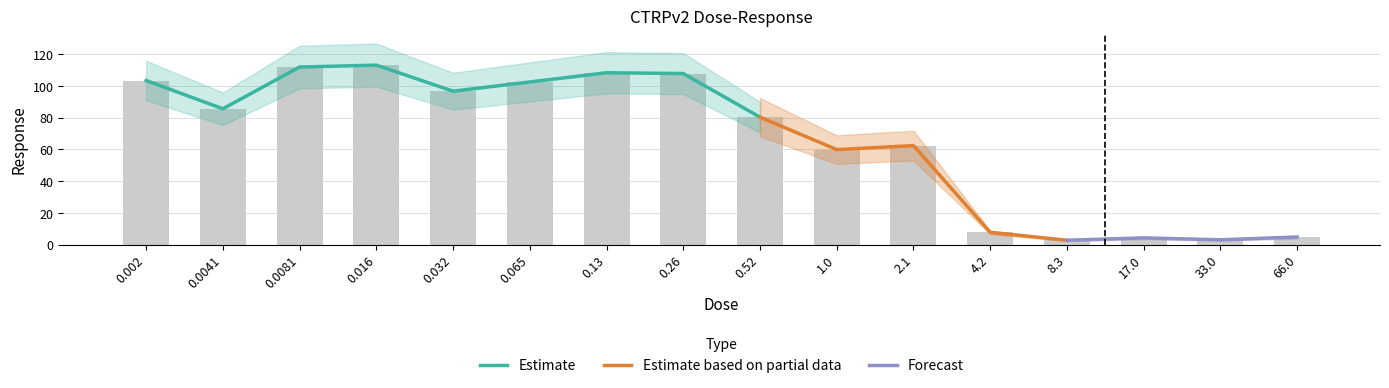

Between 4.2 and 66.0, which is larger?

4.2